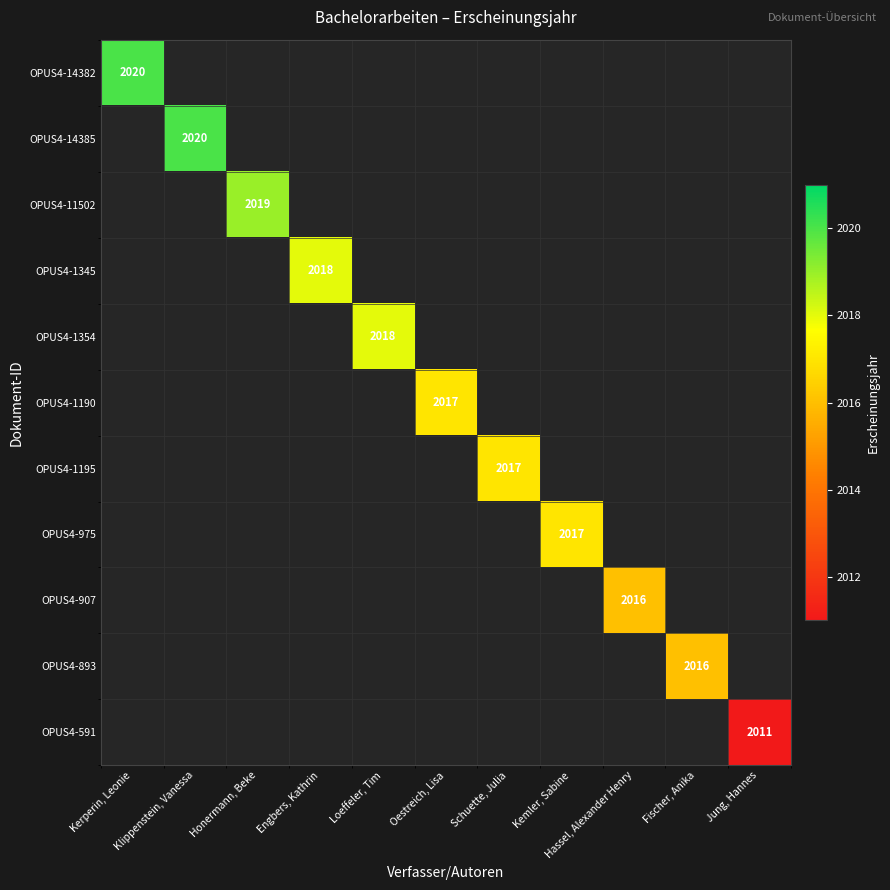

List the labels in order of OPUS4-1190 value, smallest first.

Kerperin, Leonie, Klippenstein, Vanessa, Honermann, Beke, Engbers, Kathrin, Loeffeler, Tim, Oestreich, Lisa, Schuette, Julia, Kemler, Sabine, Hassel, Alexander Henry, Fischer, Anika, Jung, Hannes